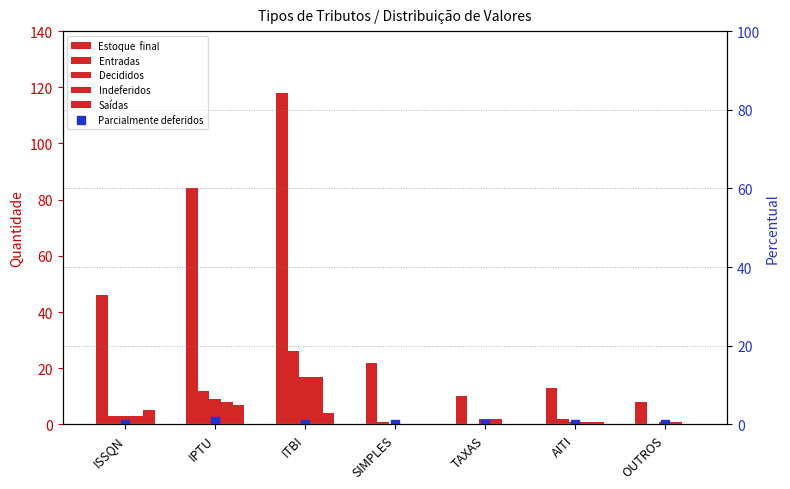

What is the value of the Estoque  final bar at the 1st from the left?

46.0